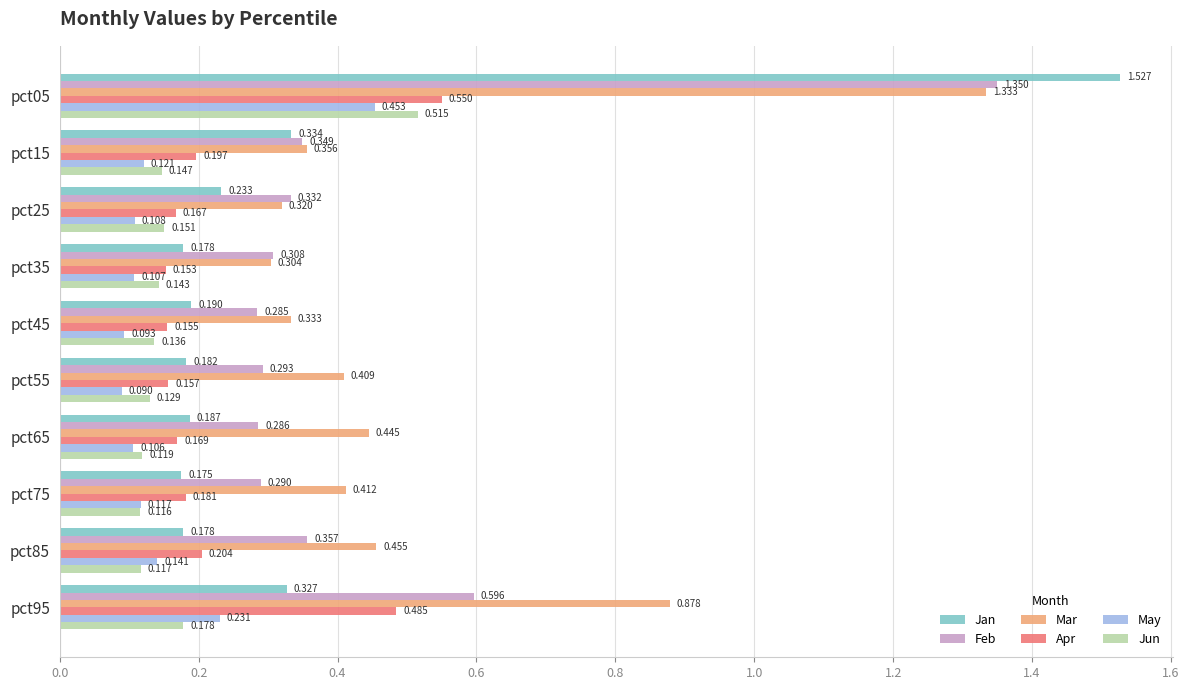

Is the value of Apr at pct15 greater than the value of May at pct55?

Yes